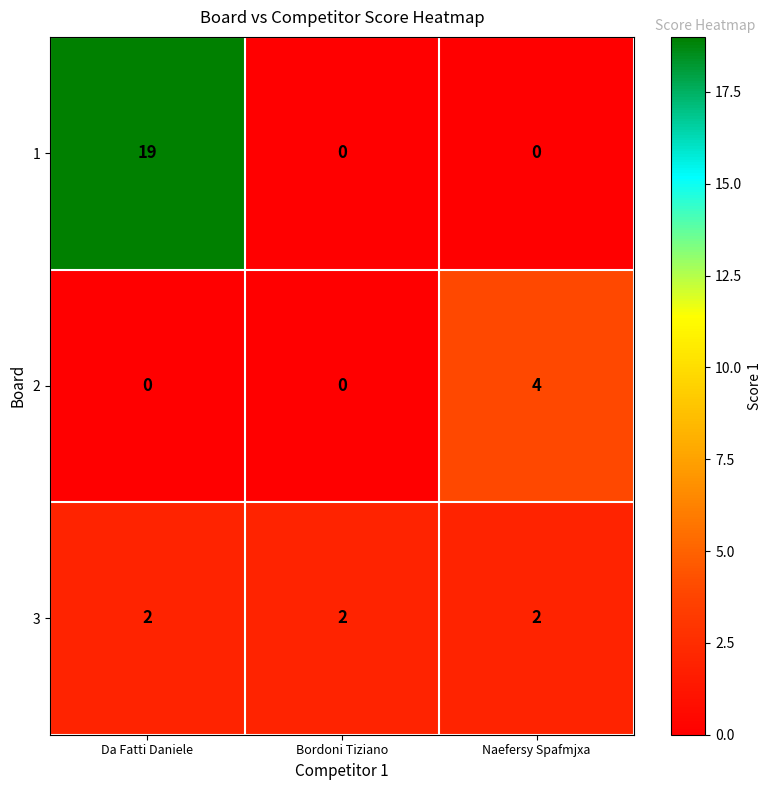

How many data points in 1 are above 0?

1